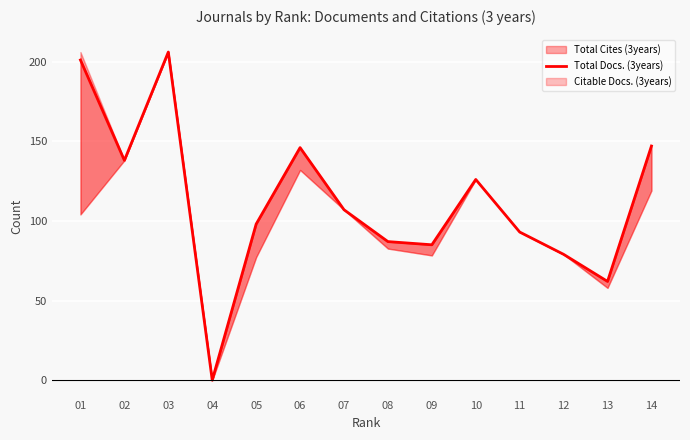

What is the value of the 13th point from the left?

62